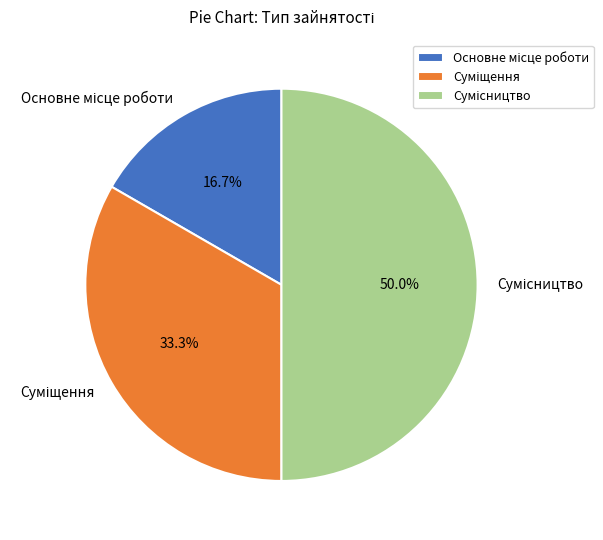

To the nearest percent, what percentage of the pie is Сумісництво?

50%